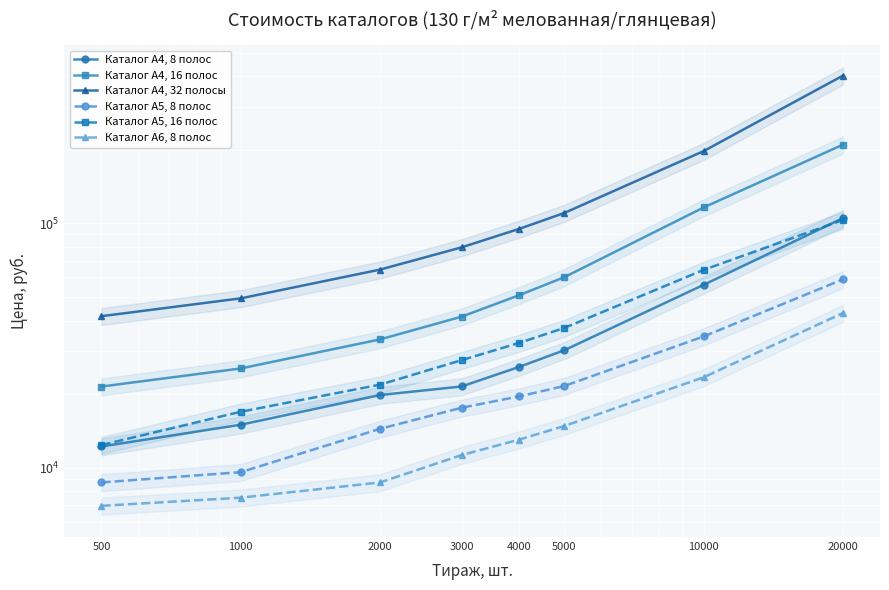

Rank the series by their maximum value, from lowest to highest.

Каталог А6, 8 полос, Каталог А5, 8 полос, Каталог А5, 16 полос, Каталог А4, 8 полос, Каталог А4, 16 полос, Каталог А4, 32 полосы